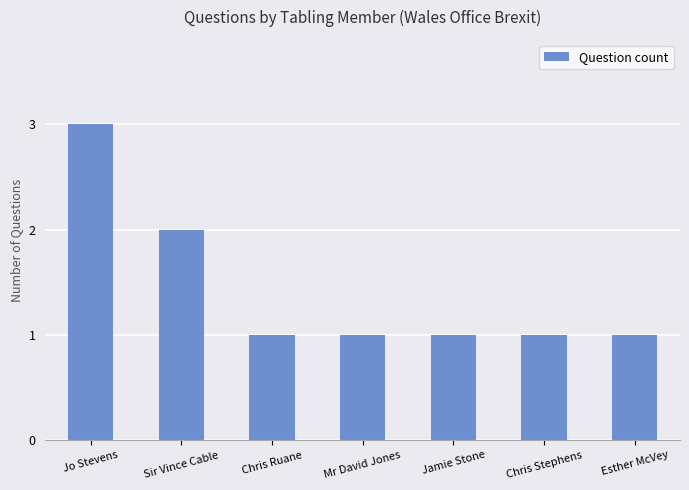

How many bars are there in total?

7